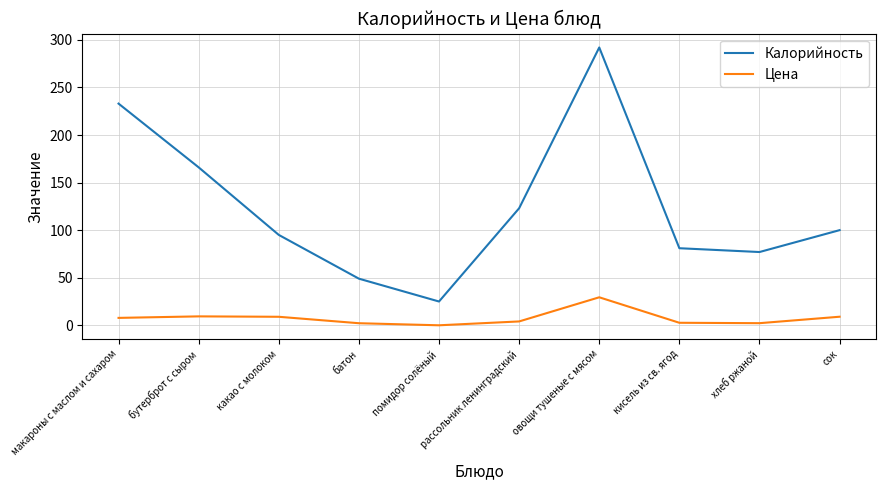

Which series has the widest spread of values?

Калорийность